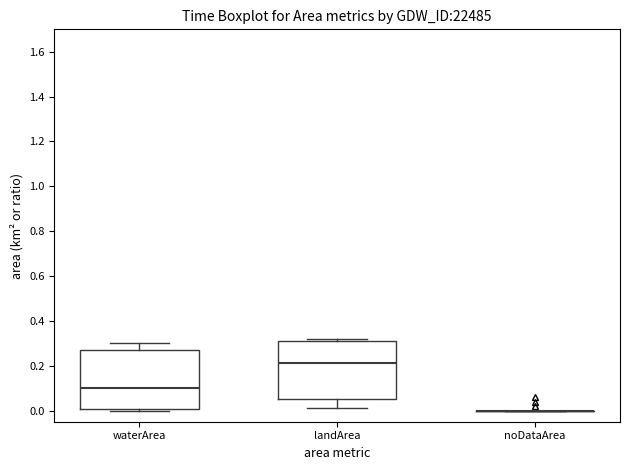

Reading left to right, read every box against the y-axis: the position of its median line, the range the box covers, and the ends of its whiskers. The values are not printed on the chart, so give them approximately, as read against the axis.

waterArea: median 0.10, box 0.00 to 0.28, whiskers 0.00 (just below the box's lower edge) to 0.30
landArea: median 0.22, box 0.06 to 0.32, whiskers 0.02 to 0.32 (just above the box's upper edge)
noDataArea: box collapsed to a line at 0.00, whiskers 0.00 to 0.00